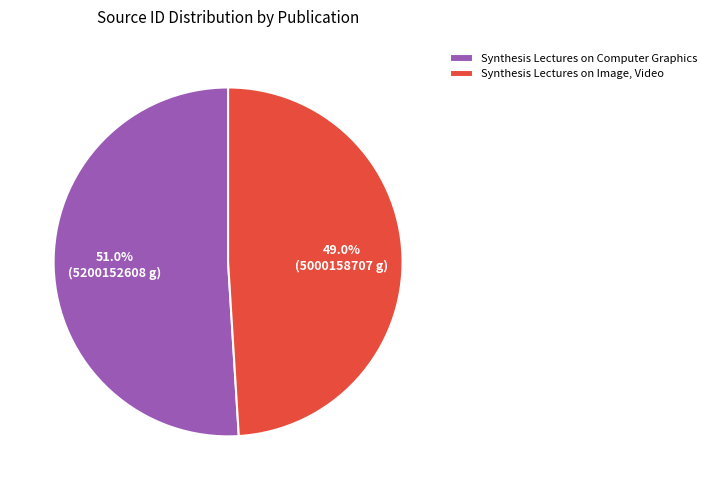

Is the sum of Synthesis Lectures on Image, Video and Synthesis Lectures on Computer Graphics greater than half?

Yes